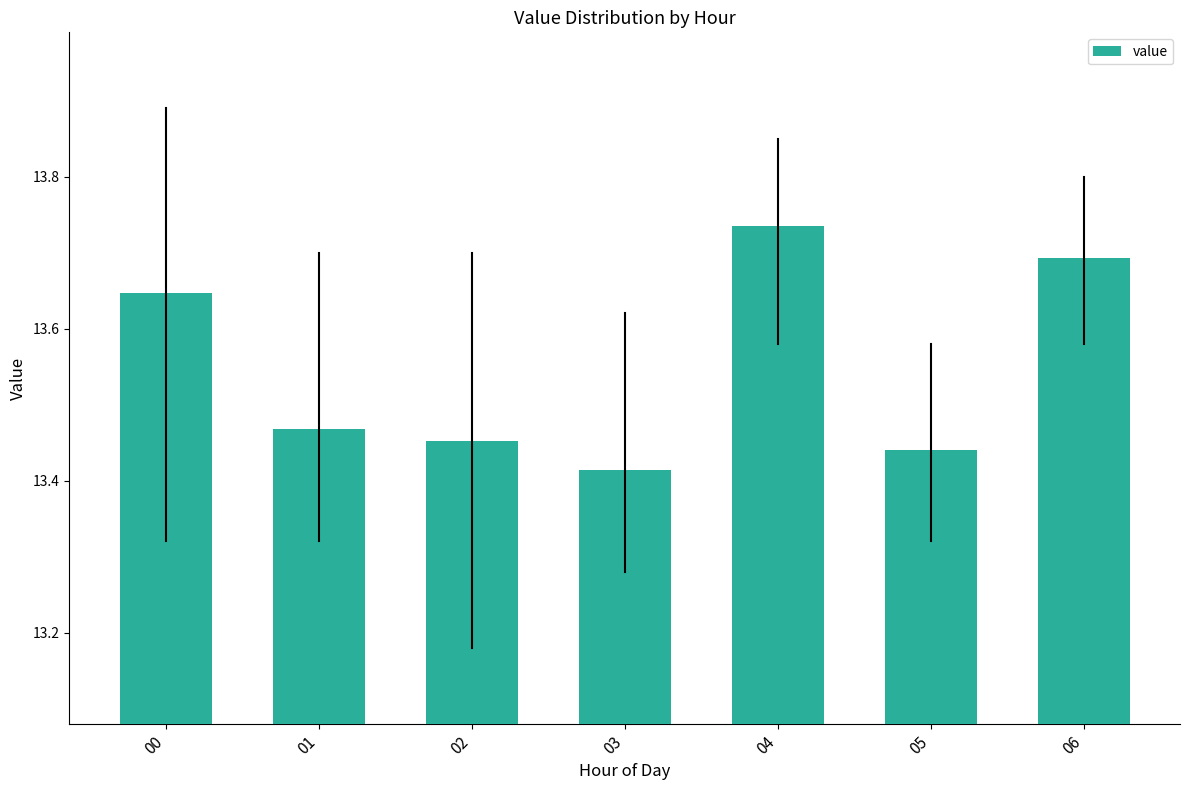

Which category has the highest value across all series?

04